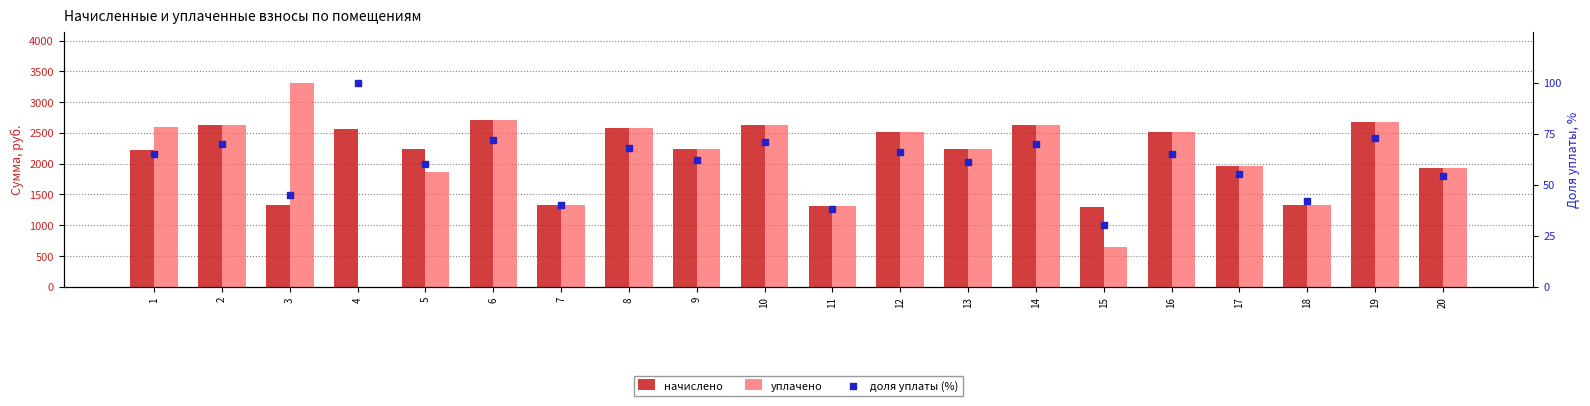

What are all the series names shown in the legend?

начислено, уплачено, доля уплаты (%)